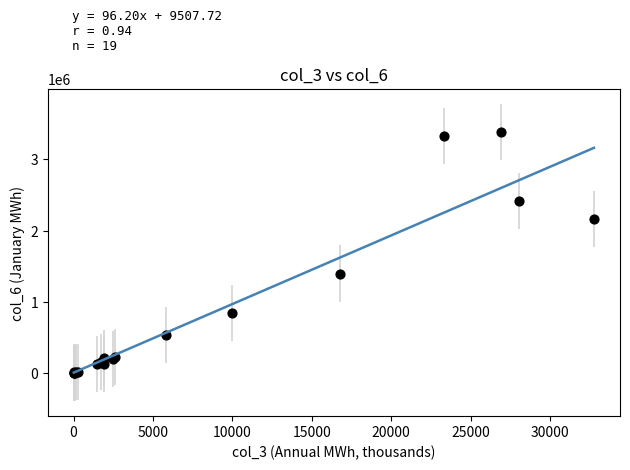

What Y value in the scatter plot is closest to 1693584?

1399478